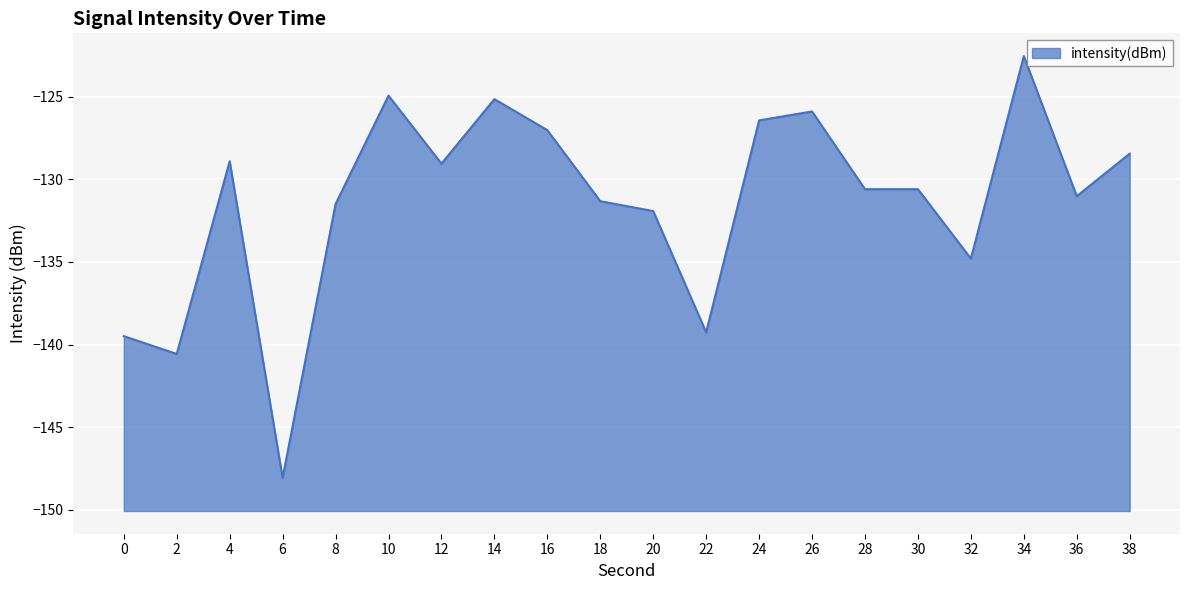

How many points are lower than both their immediate neighbors (excluding endpoints)?

6